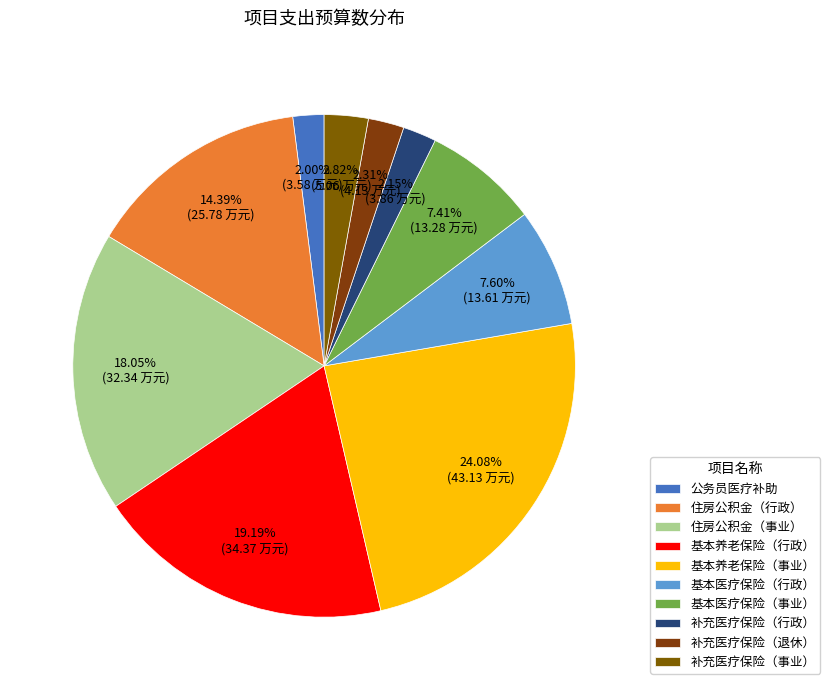

Which category has the biggest portion of the pie?

基本养老保险（事业）